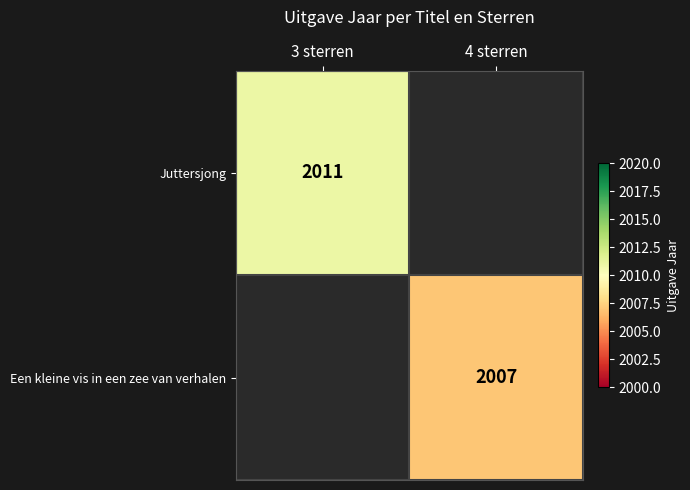

Between 4 sterren and 3 sterren, which is larger?

3 sterren